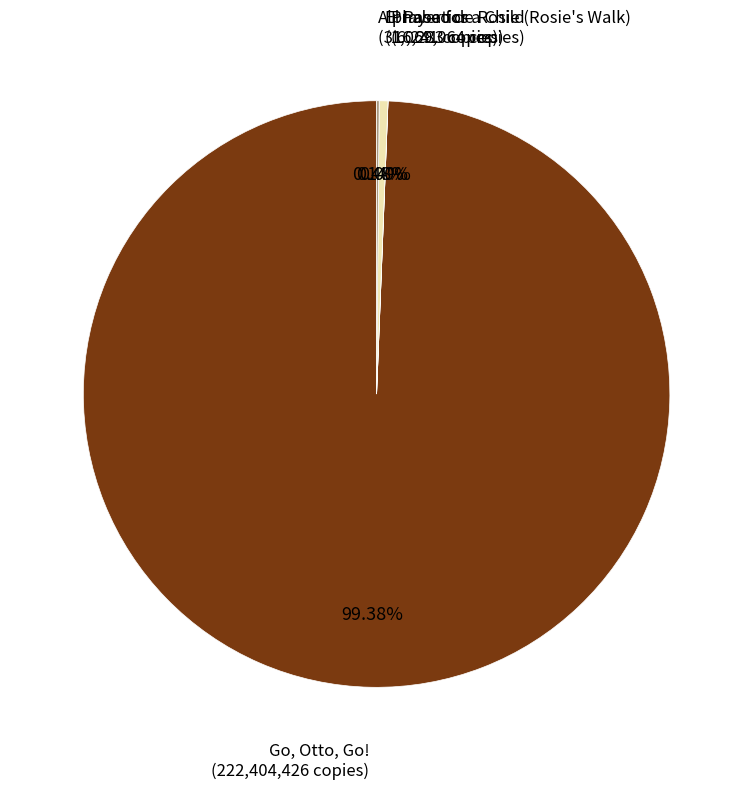

To the nearest percent, what is the average slice percentage?

25%